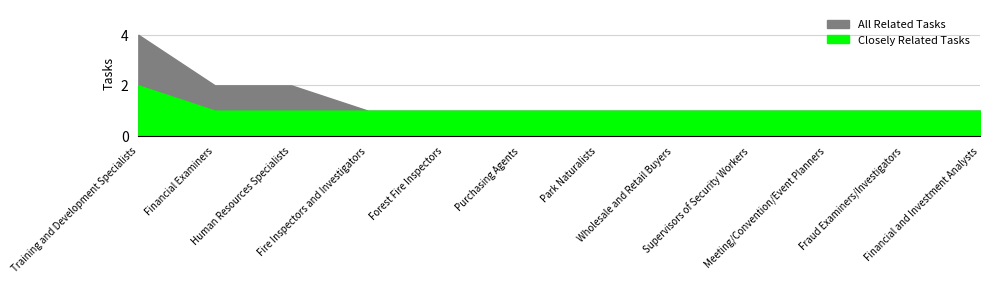

Which has a higher value, Training and Development Specialists or Fire Inspectors and Investigators?

Training and Development Specialists